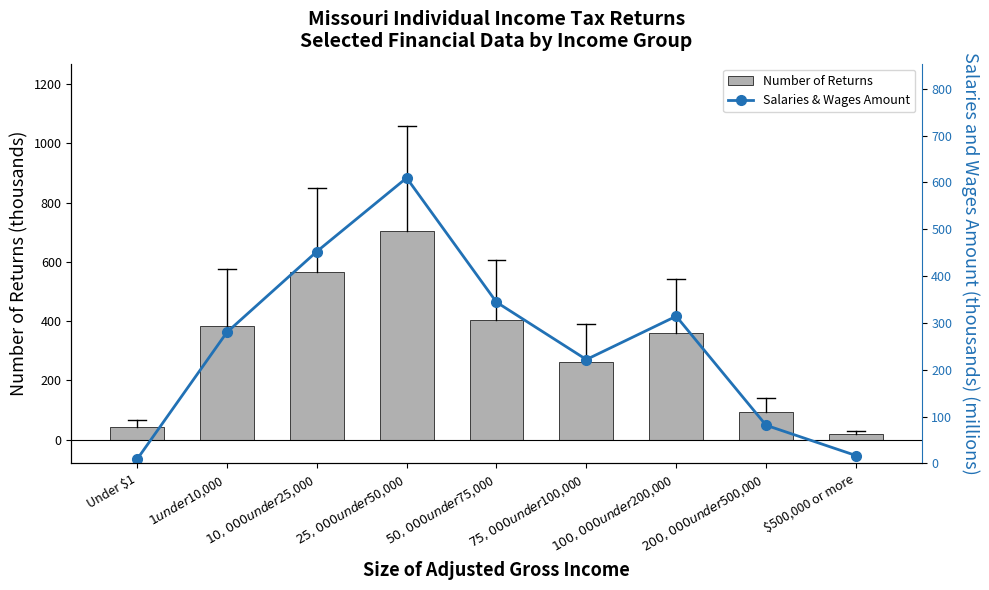

Which label corresponds to the smallest value in the chart?

Under $1